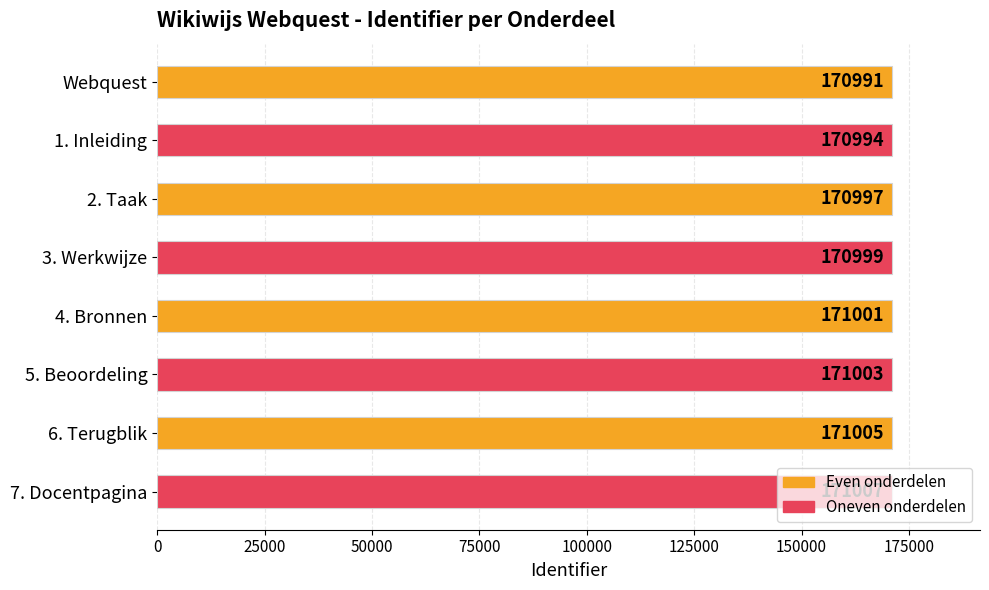

Rank the categories by value from highest to lowest.

7. Docentpagina, 6. Terugblik, 5. Beoordeling, 4. Bronnen, 3. Werkwijze, 2. Taak, 1. Inleiding, Webquest